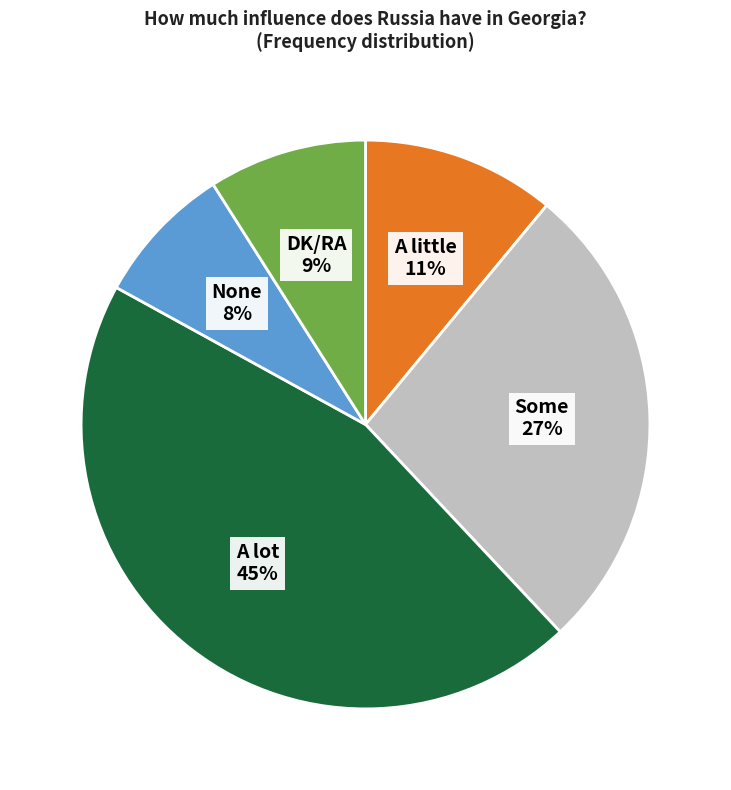

How many slices are in this pie chart?

5